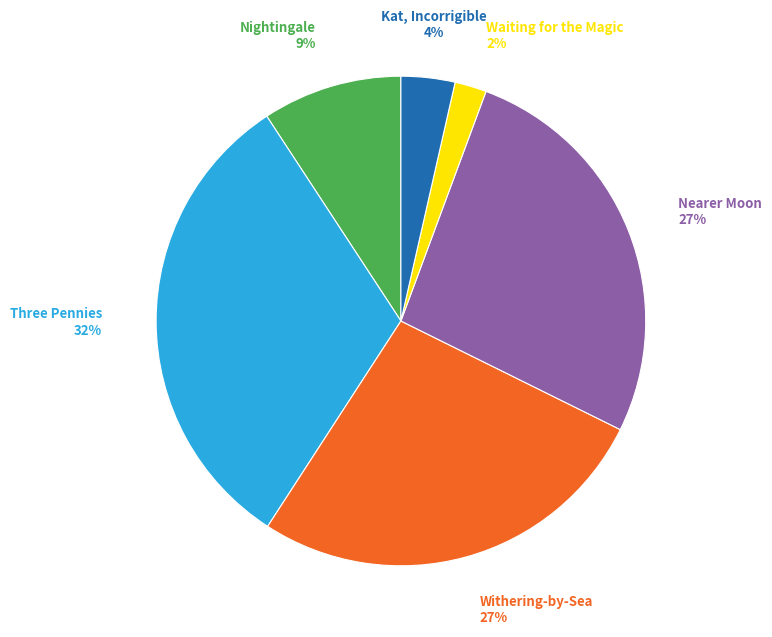

Is there a majority slice in this chart?

No